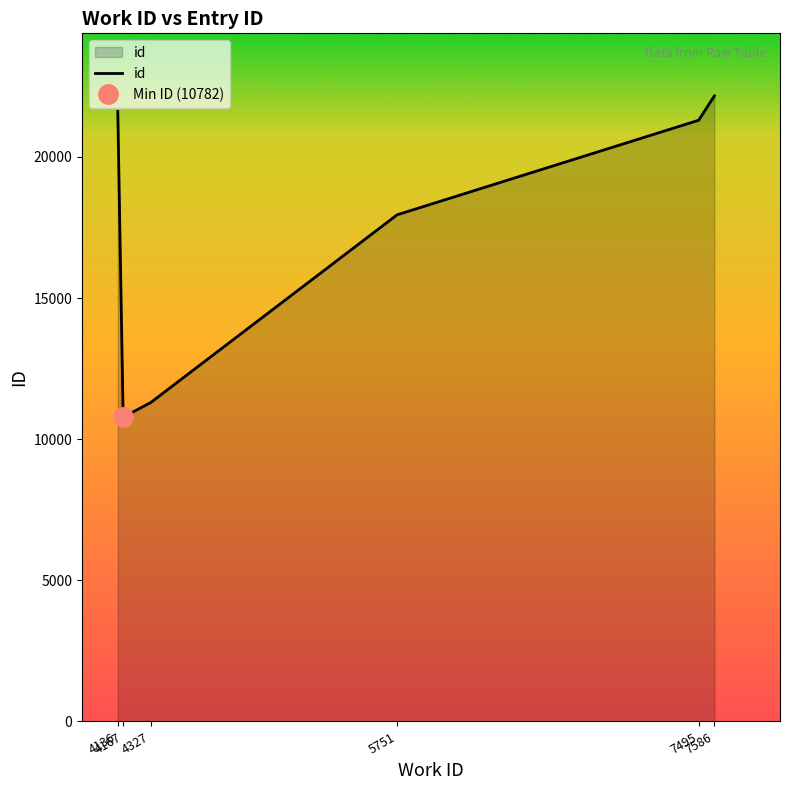

What is the difference between the maximum and minimum values?

11383